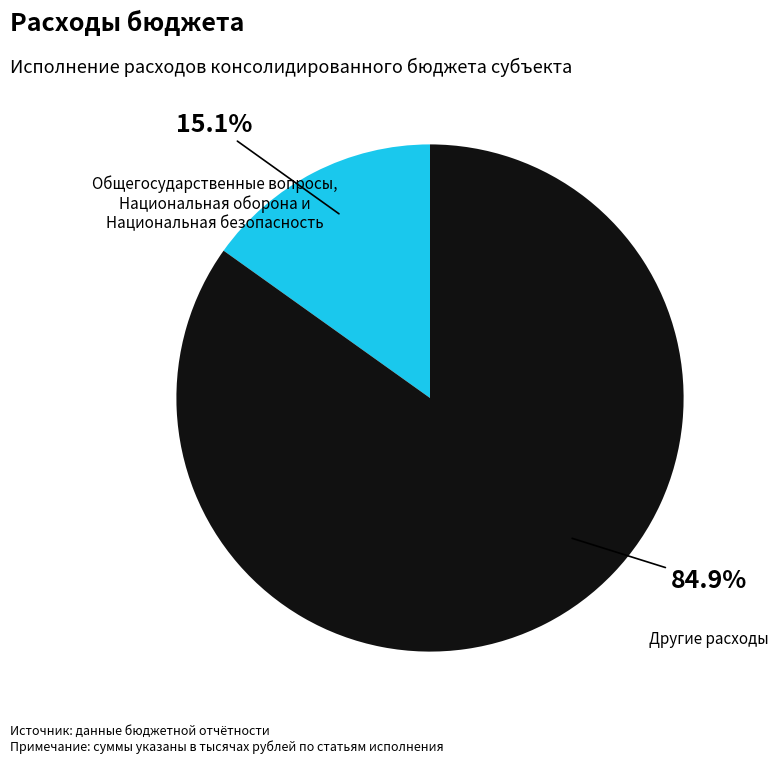

How much of the chart is everything except Другие расходы?

15.1%